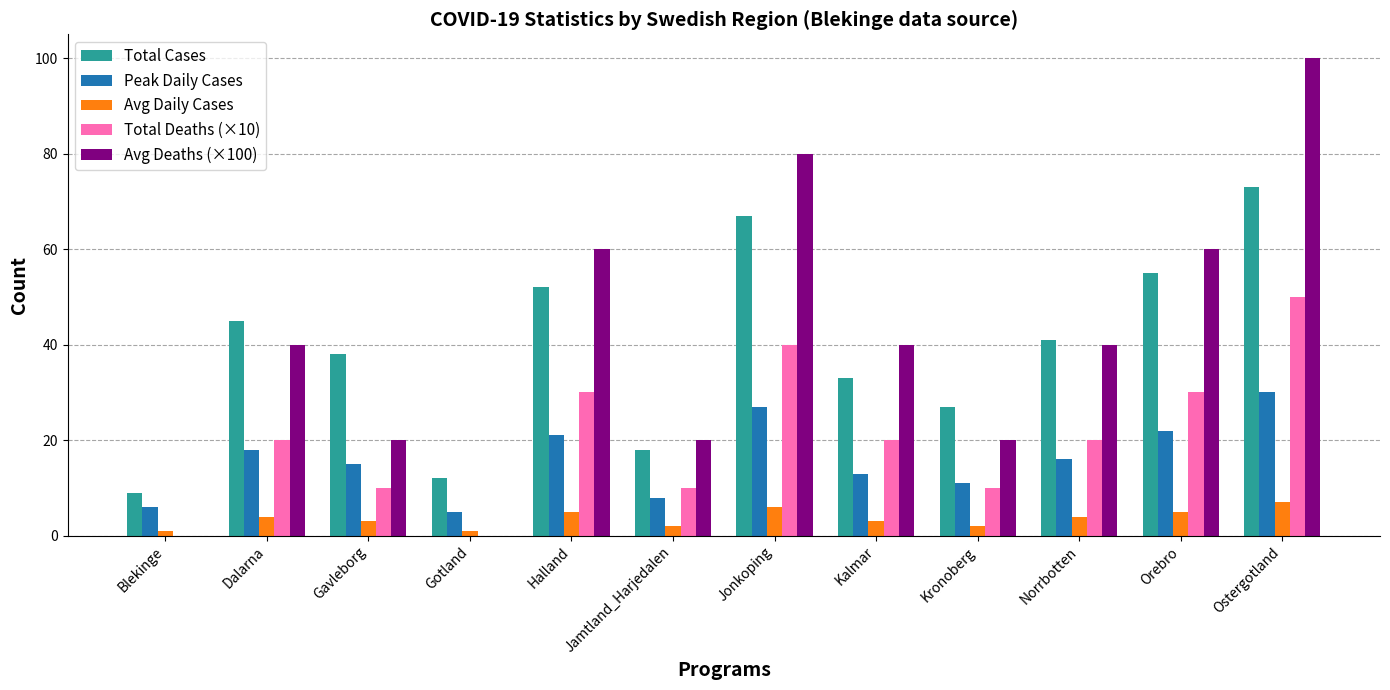

What is the sum of all Peak Daily Cases values?

192